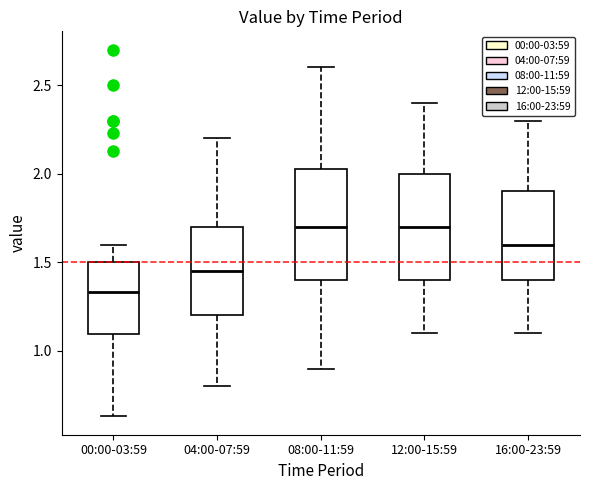

Reading left to right, transcribe this box plot: for each box, give where its median line is, the range the box spans, and where its two whiskers end, as read against the y-axis. The values are not printed on the chart, so give them approximately, as read against the axis.

00:00-03:59: median 1.35, box 1.10 to 1.50, whiskers 0.65 to 1.60
04:00-07:59: median 1.45, box 1.20 to 1.70, whiskers 0.80 to 2.20
08:00-11:59: median 1.70, box 1.40 to 2.05, whiskers 0.90 to 2.60
12:00-15:59: median 1.70, box 1.40 to 2.00, whiskers 1.10 to 2.40
16:00-23:59: median 1.60, box 1.40 to 1.90, whiskers 1.10 to 2.30